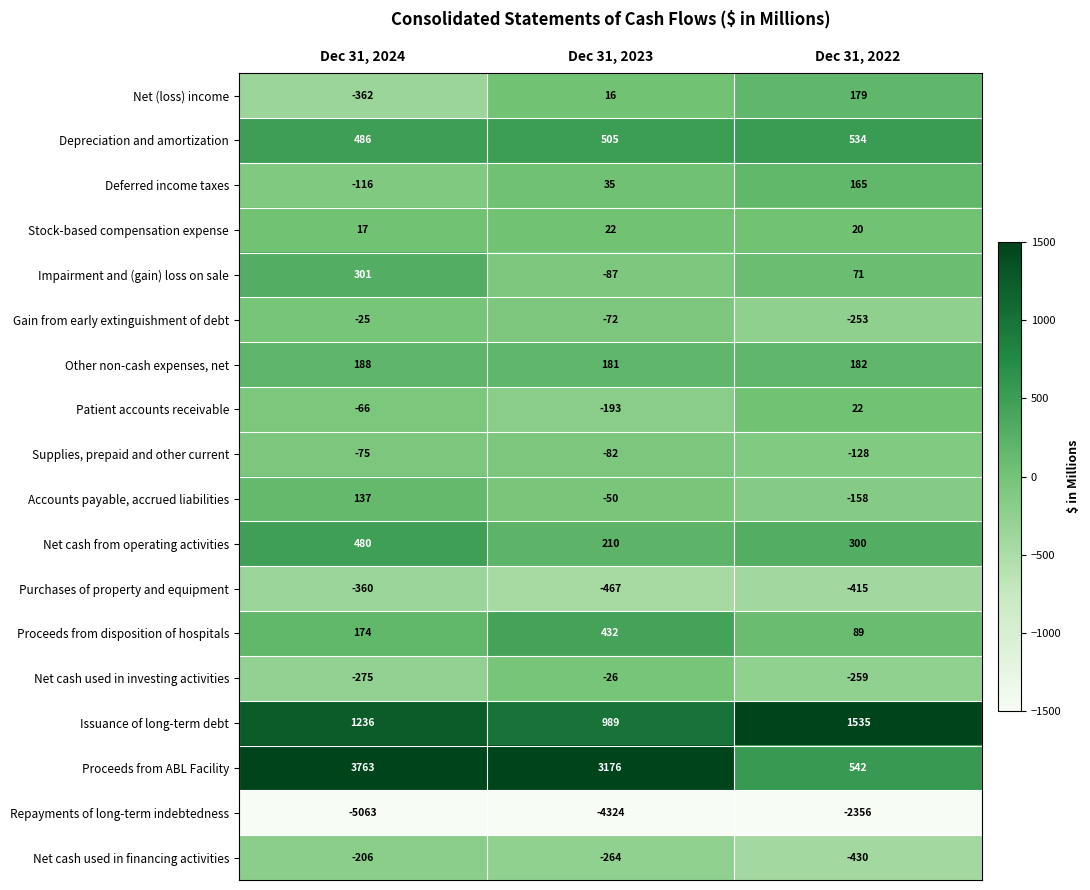

How many data points does each series have?

3